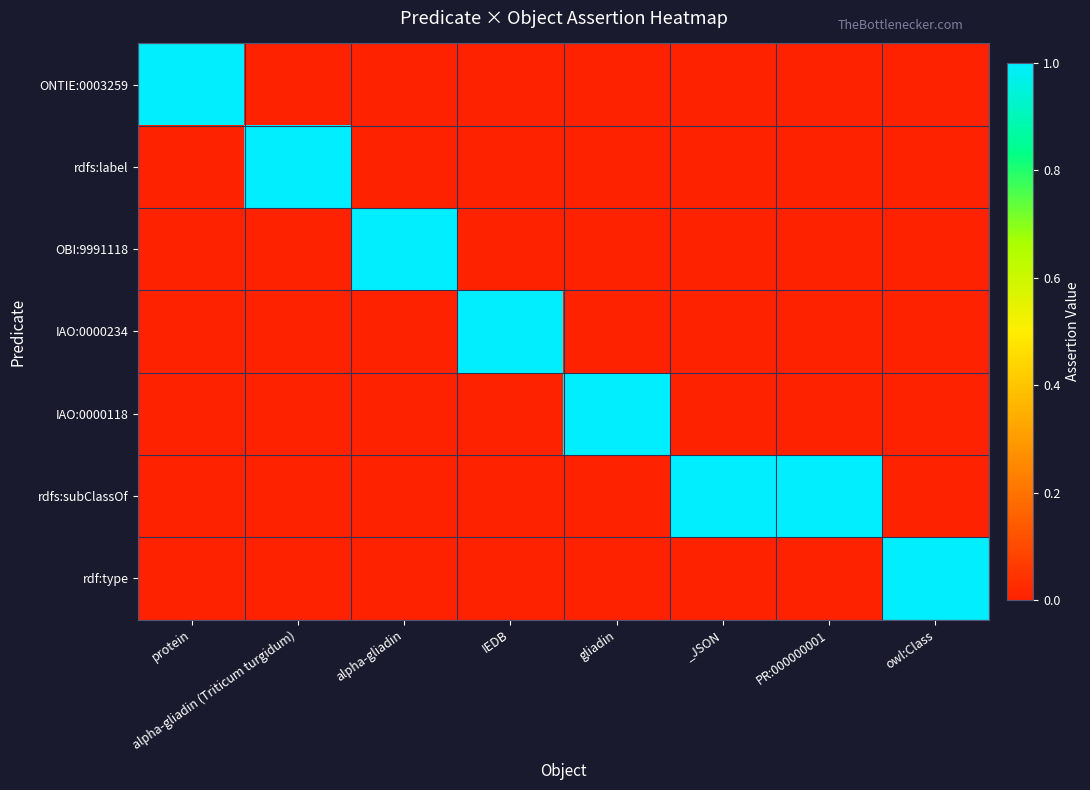

What is the maximum value shown in the chart?

1